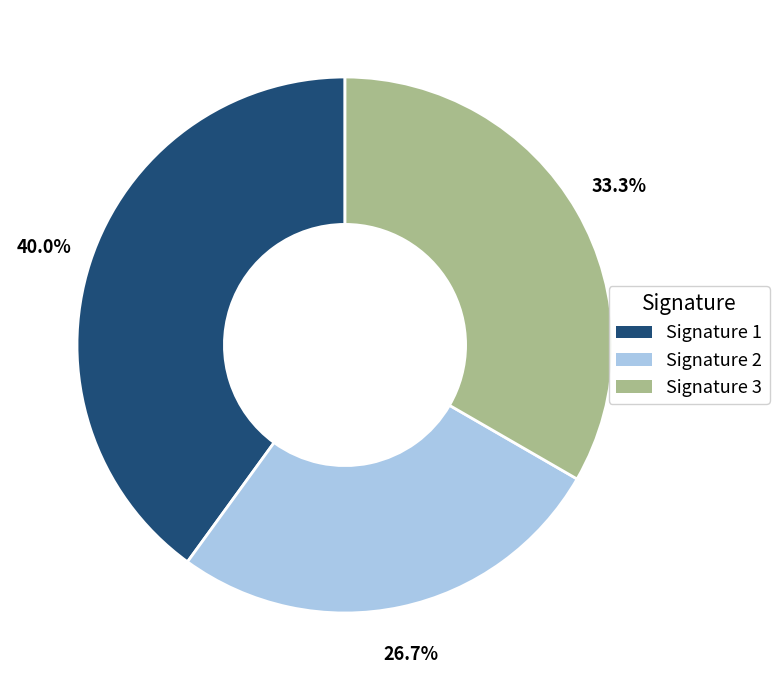

Is the sum of Signature 3 and Signature 2 greater than half?

Yes